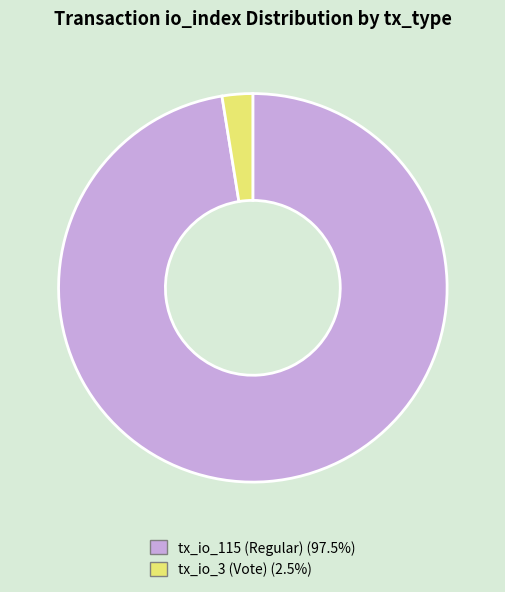

Is there any slice that represents more than half of the pie?

Yes